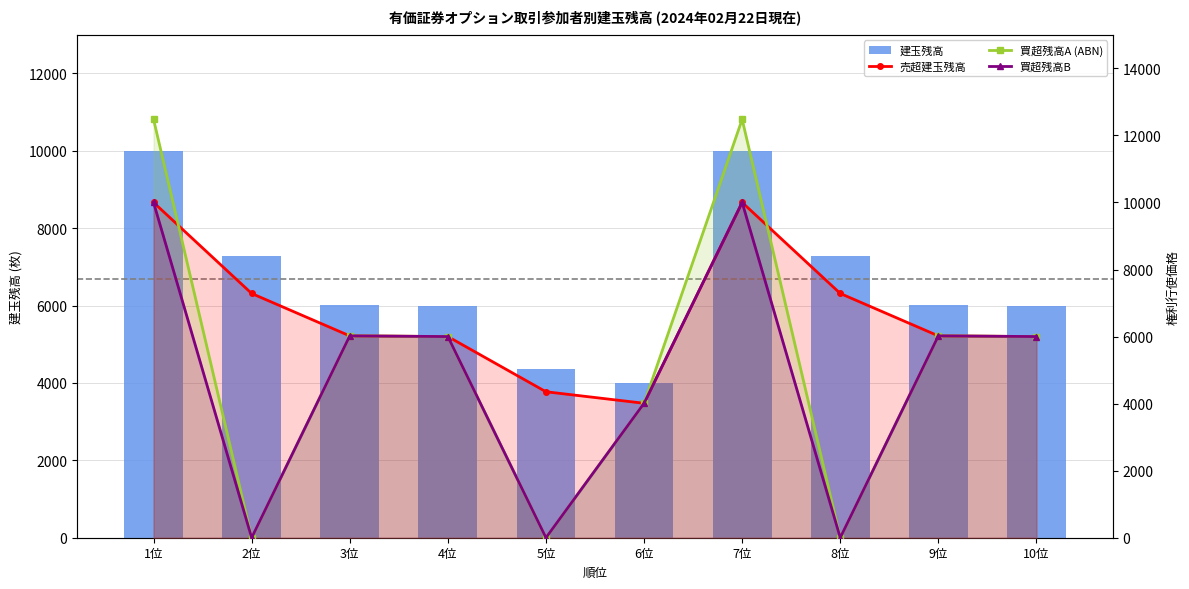

What is the label of the 5th bar from the right?

6位